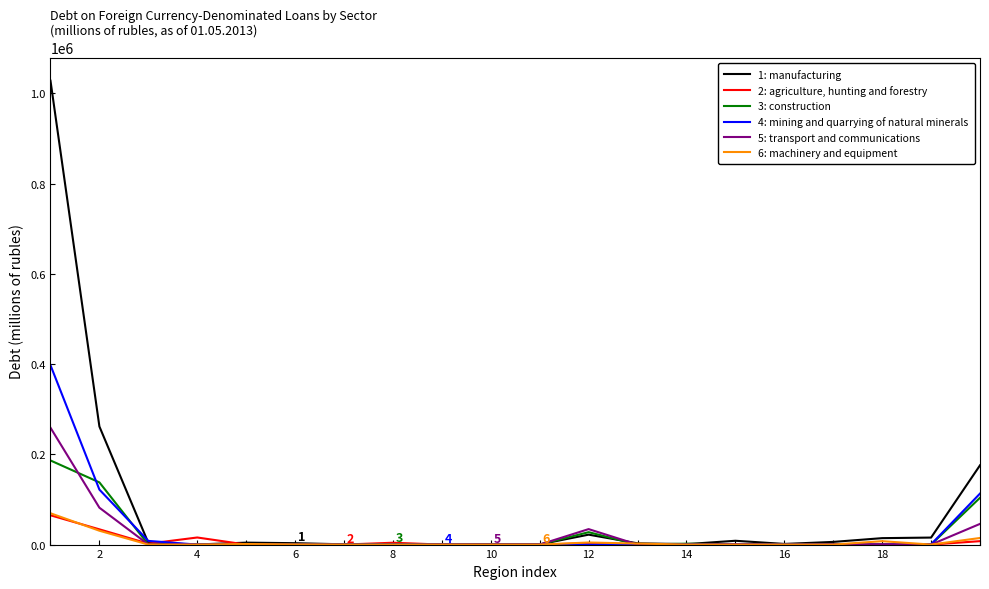

What is the difference between the second highest and minimum values in the 4: mining and quarrying of natural minerals series?

121844